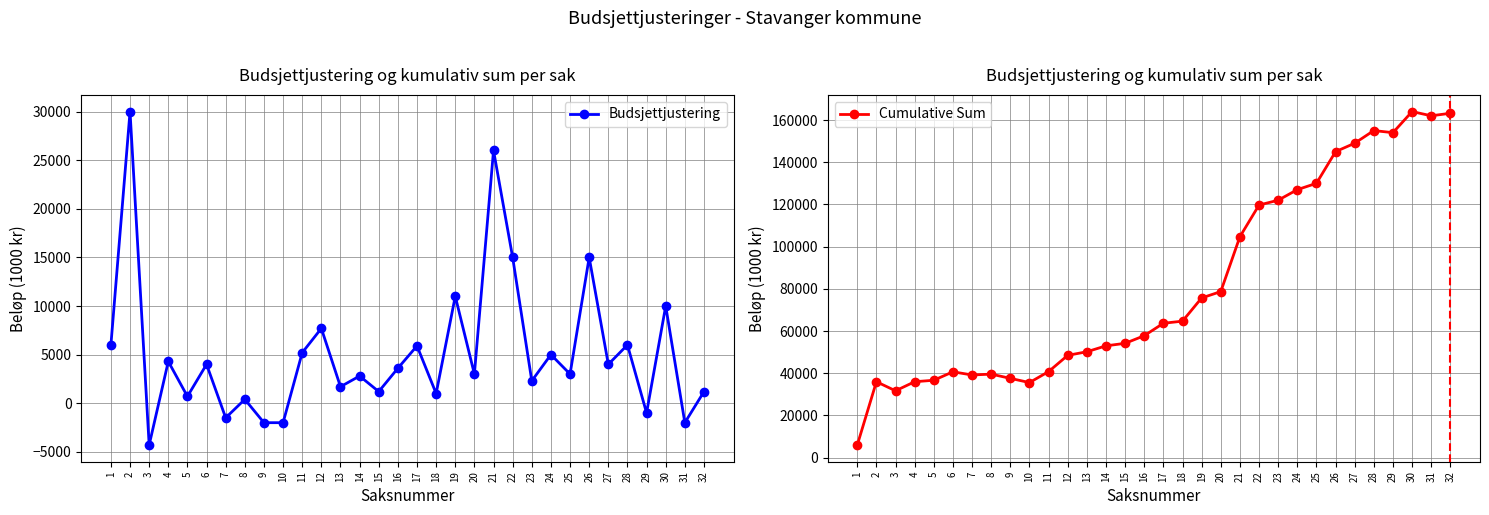

True or false: Cumulative Sum has a value of 40800 at 11.

True